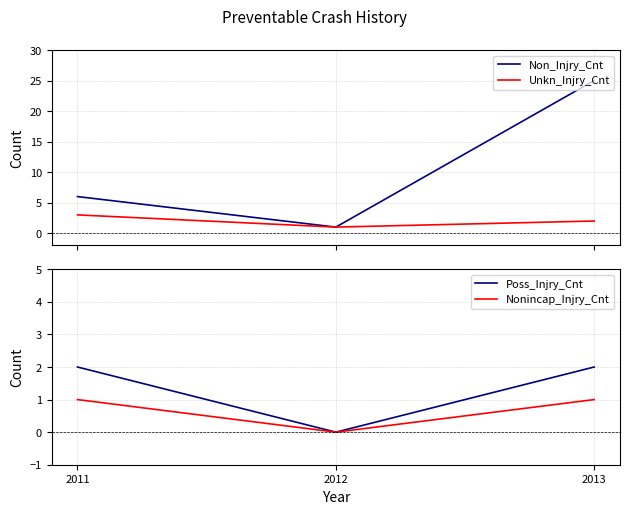

Count the Poss_Injry_Cnt values in the range 0 to 2.

3